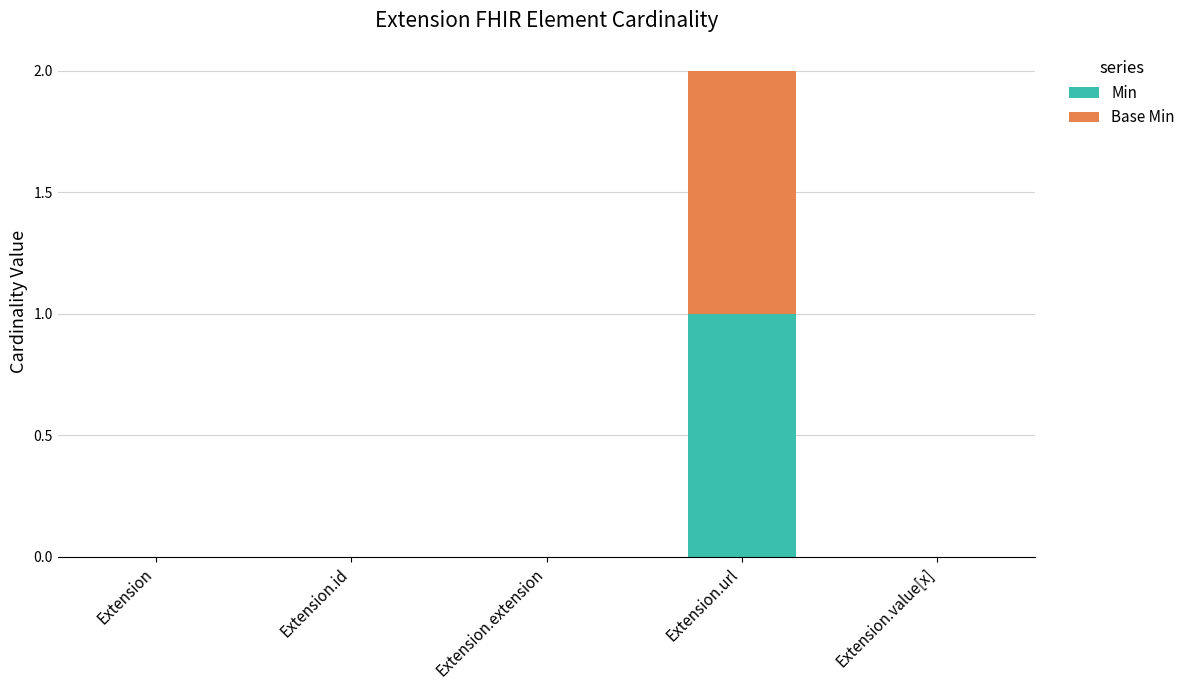

Count the number of data series in this chart.

2